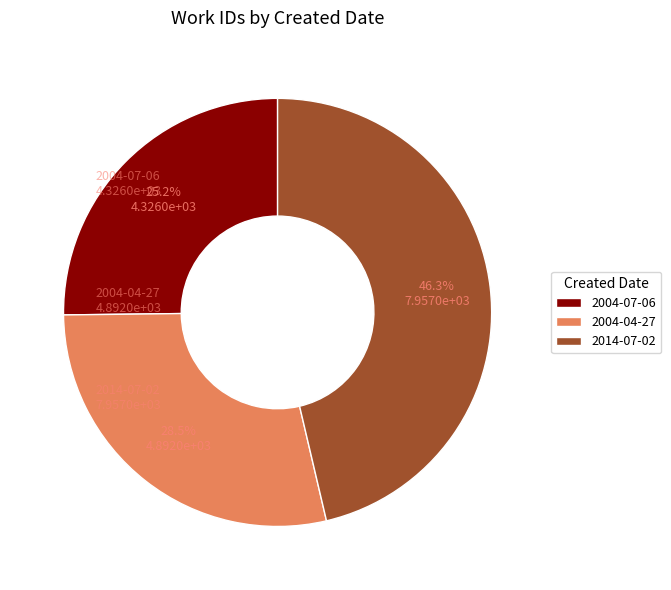

To the nearest percent, what is the average slice percentage?

33%